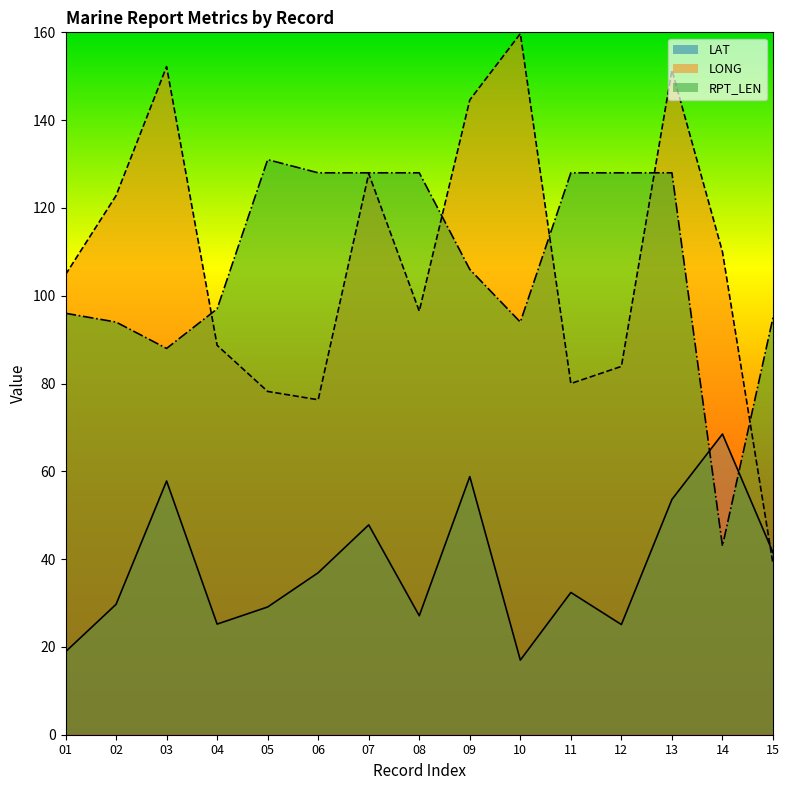

True or false: RPT_LEN has a value of 42.5 at 03.

False